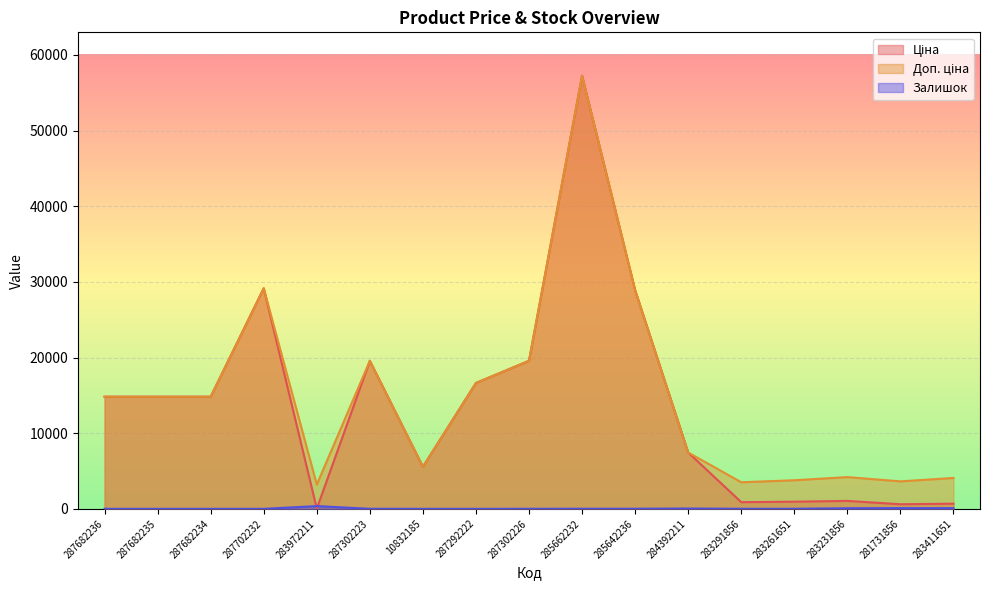

Which has a higher value, 283261651 or 285642236?

285642236